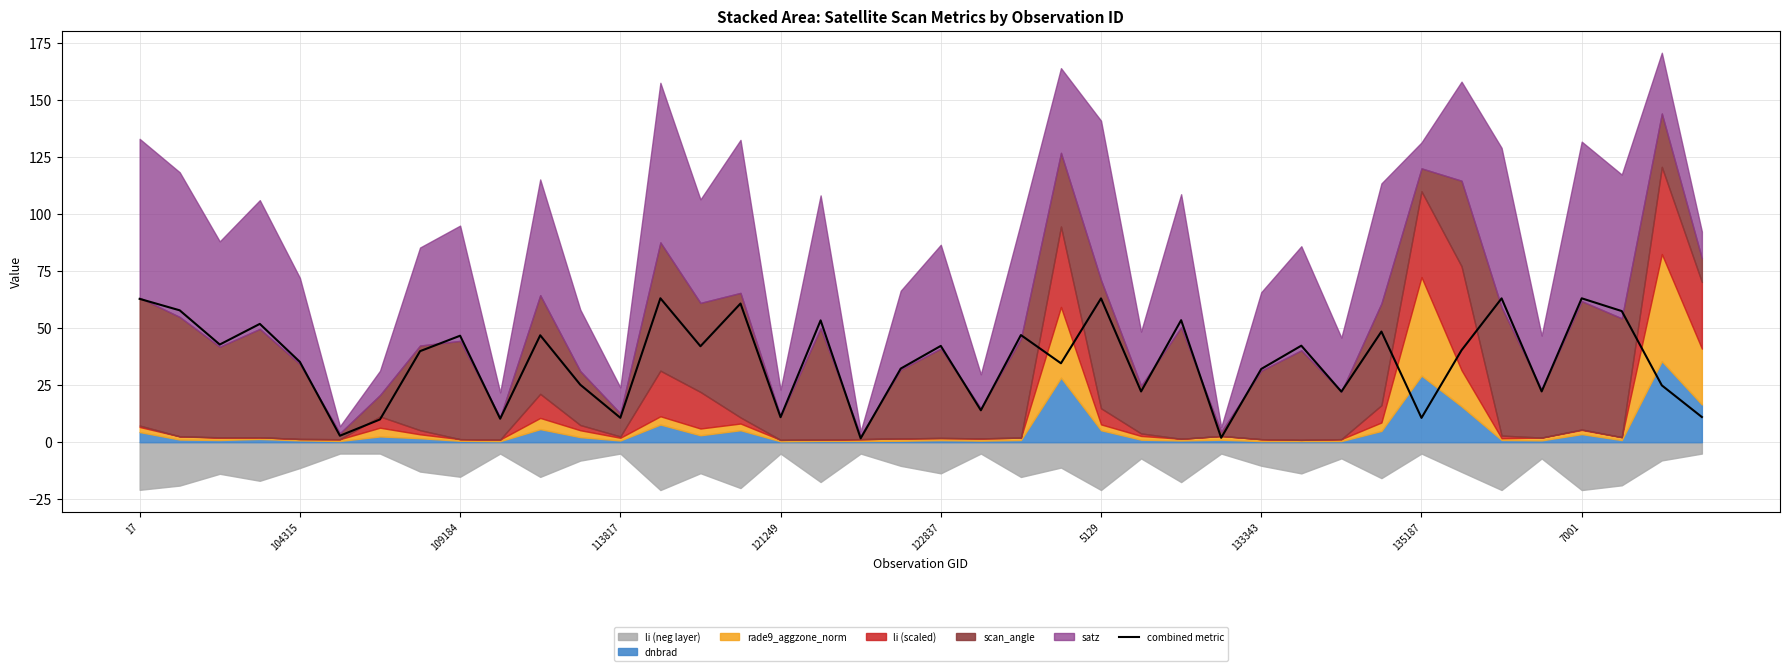

What is the label of the 27th point from the left?

26